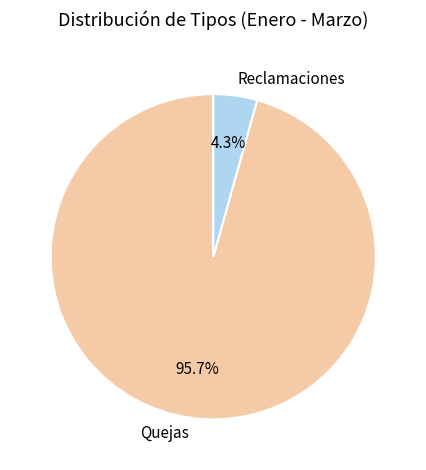

To the nearest percent, what is the difference between the Quejas and Reclamaciones slice percentages?

91%